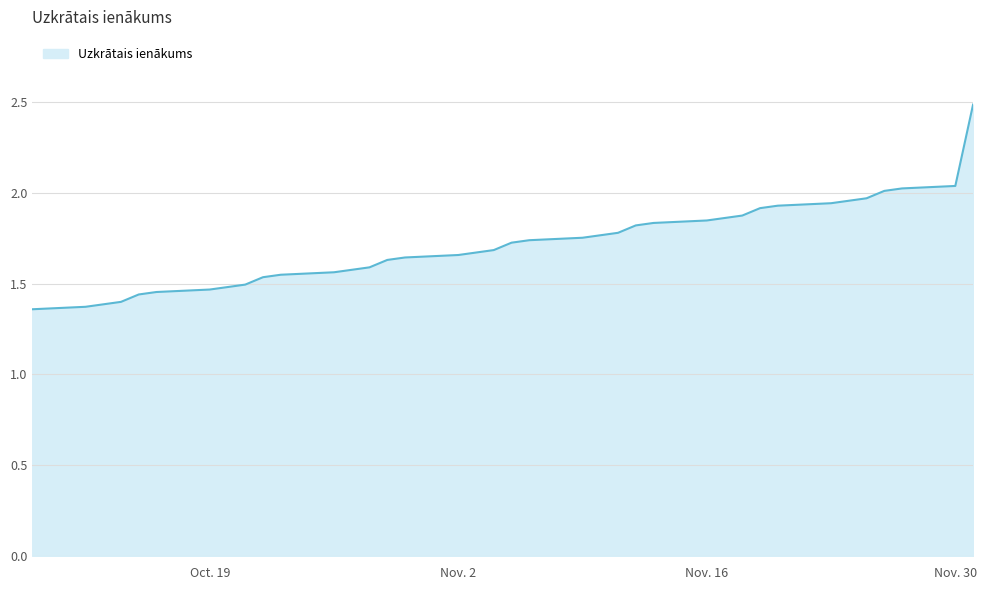

What is the maximum value shown in the chart?

2.5